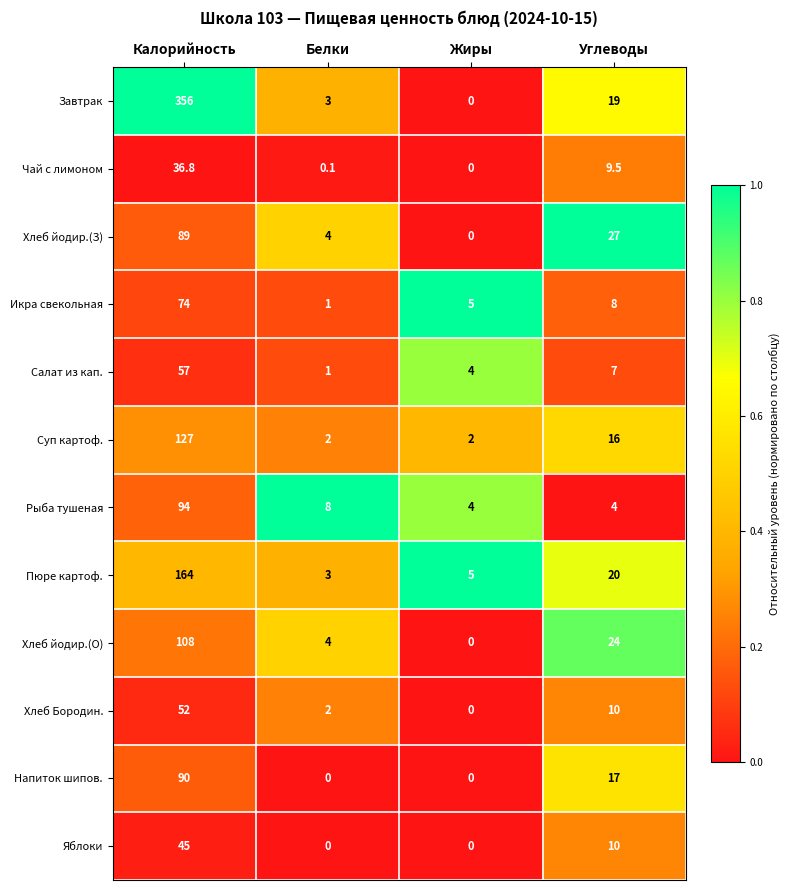

Is the value of Хлеб Бородин. at Углеводы greater than the value of Яблоки at Белки?

Yes